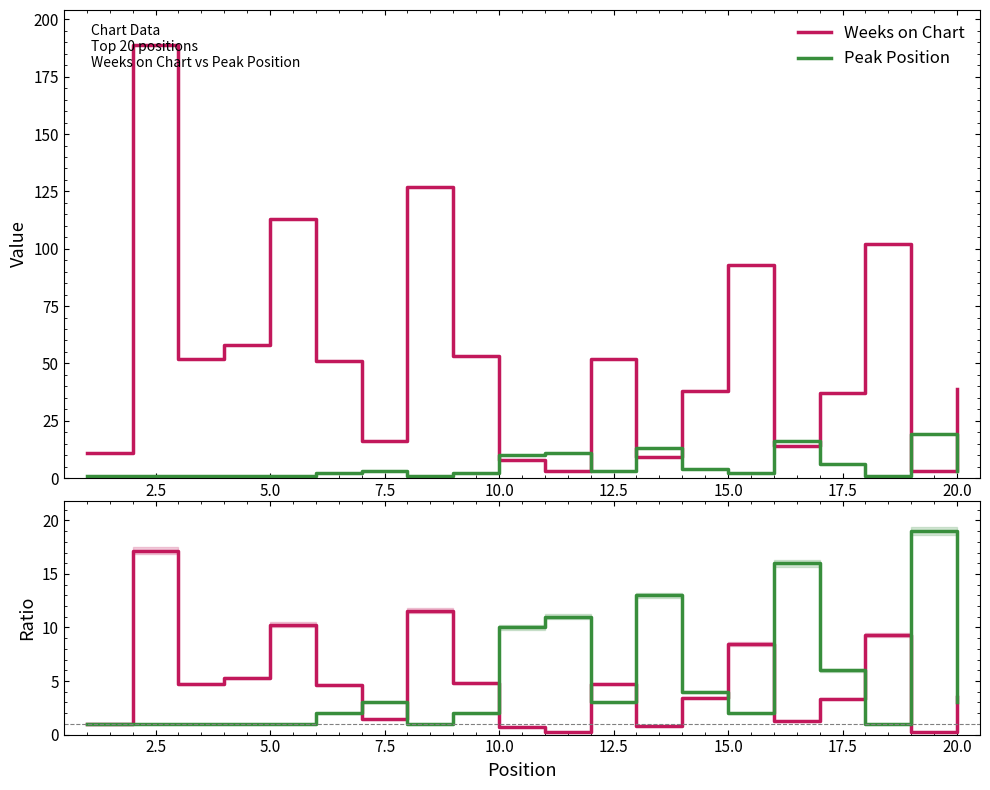

What are all the series names shown in the legend?

Weeks on Chart, Peak Position